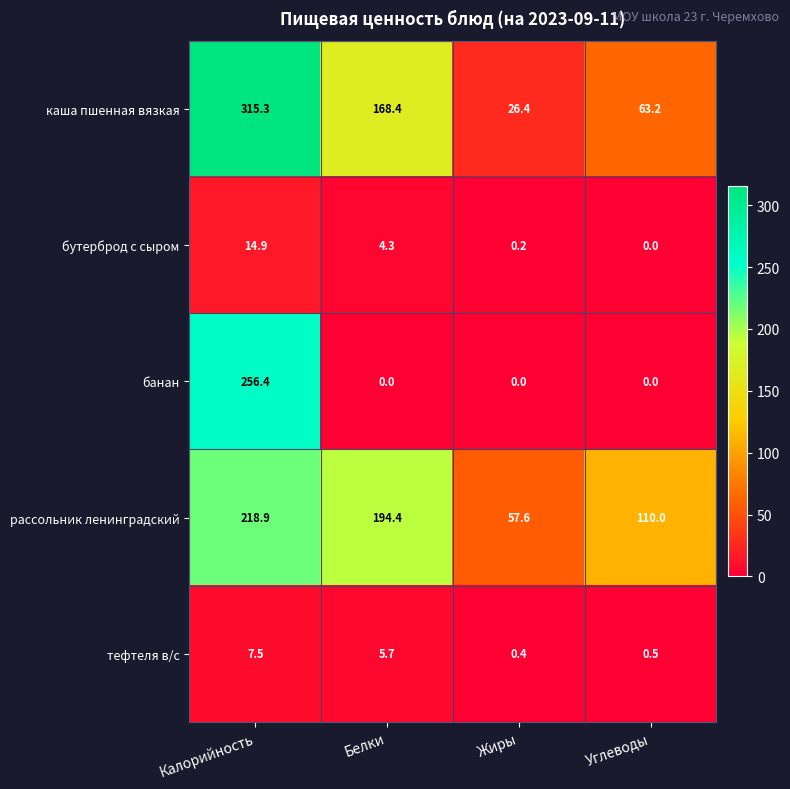

At how many categories does at least one series exceed 303?

1